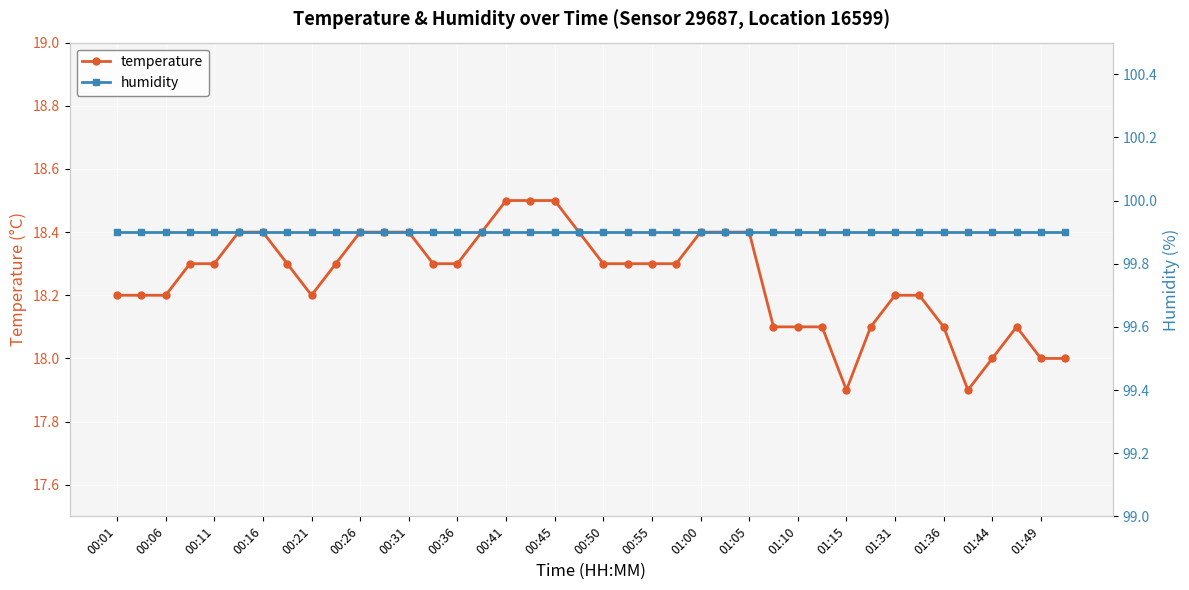

True or false: humidity and temperature intersect in this chart.

False